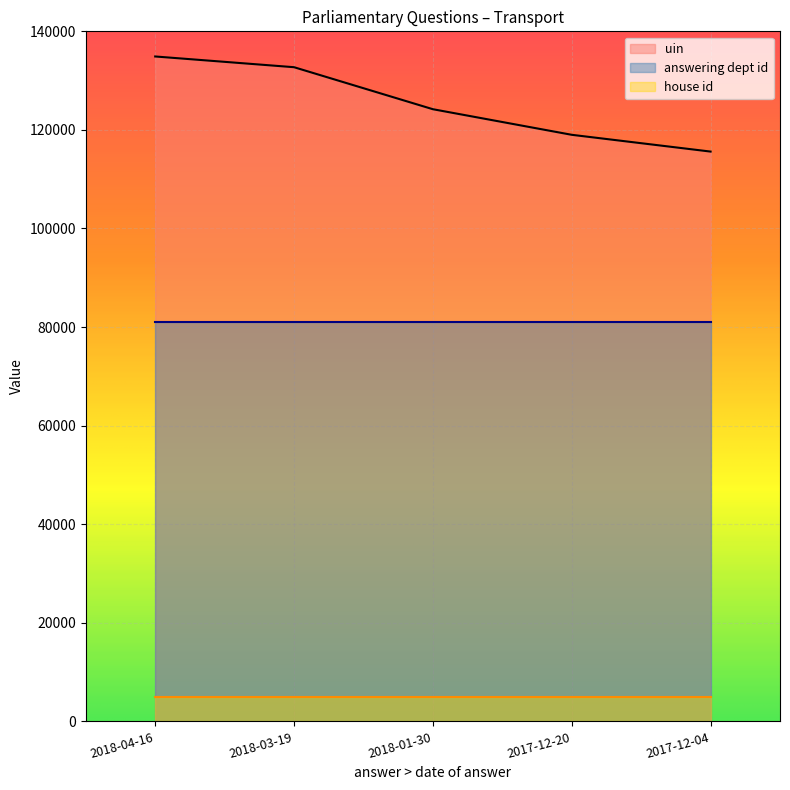

Rank the series at 2018-01-30 from lowest to highest value.

house id, answering dept id, uin